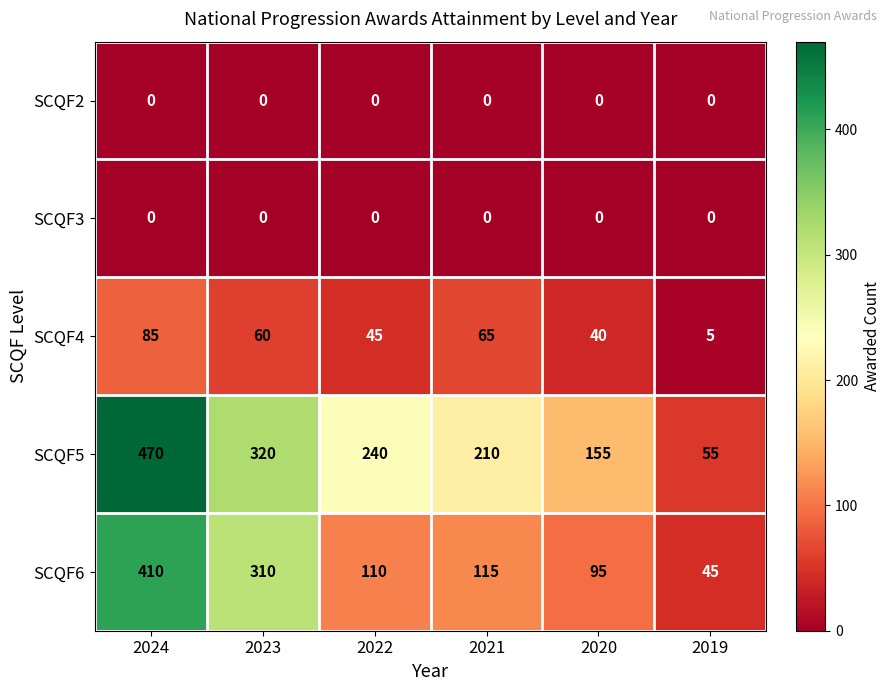

Reading left to right, what are all the values shown in this chart?

SCQF2: 0	0	0	0	0	0
SCQF3: 0	0	0	0	0	0
SCQF4: 85	60	45	65	40	5
SCQF5: 470	320	240	210	155	55
SCQF6: 410	310	110	115	95	45